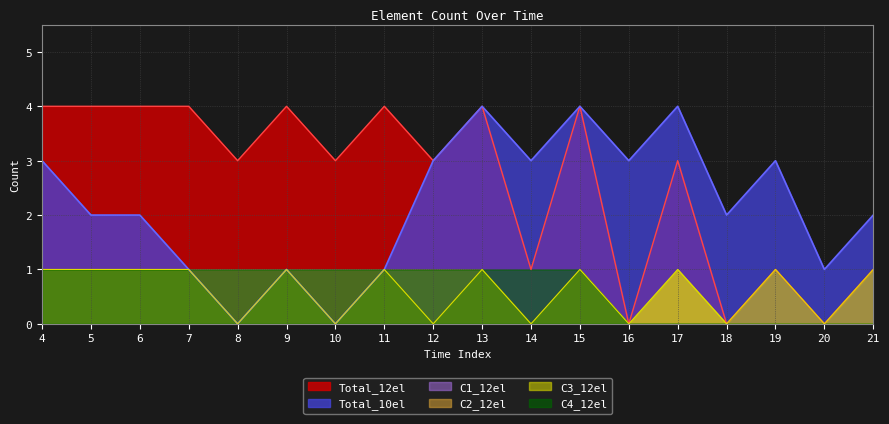

True or false: Total_12el and Total_10el intersect in this chart.

False